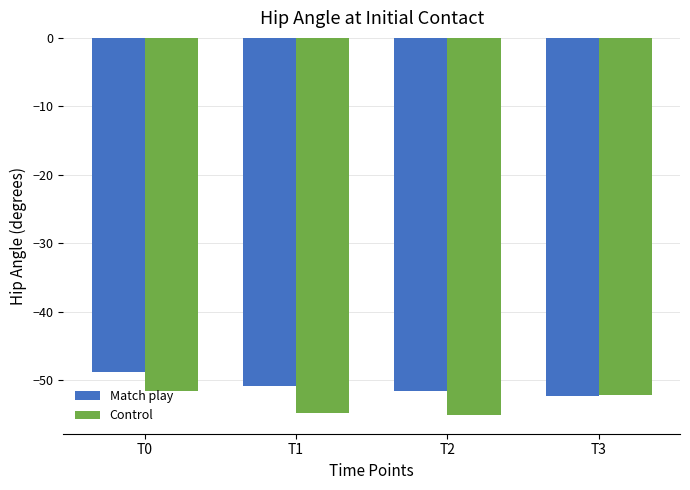

Does the chart contain any negative values?

Yes